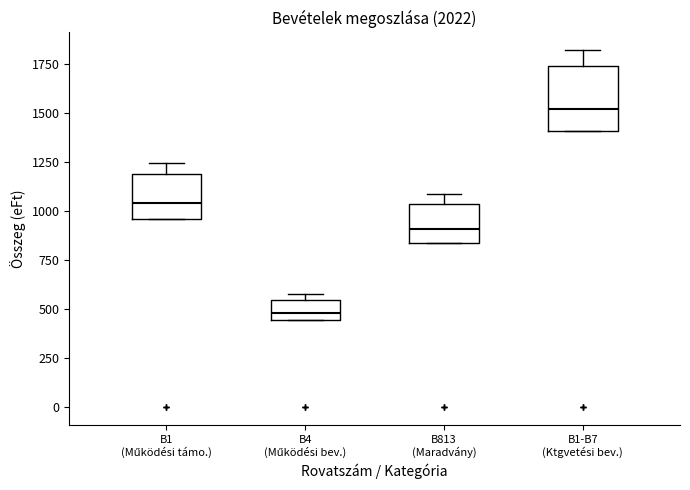

Reading left to right, transcribe this box plot: for each box, give where its median line is, the range the box spans, and where its two whiskers end, as read against the y-axis. The values are not printed on the chart, so give them approximately, as read against the axis.

B1 (Működési támo.): median 1050, box 950 to 1200, whiskers 950 to 1250
B4 (Működési bev.): median 500, box 450 to 550, whiskers 450 to 550 (just above the box's upper edge)
B813 (Maradvány): median 900, box 850 to 1050, whiskers 850 to 1100
B1-B7 (Ktgvetési bev.): median 1500, box 1400 to 1750, whiskers 1400 to 1800